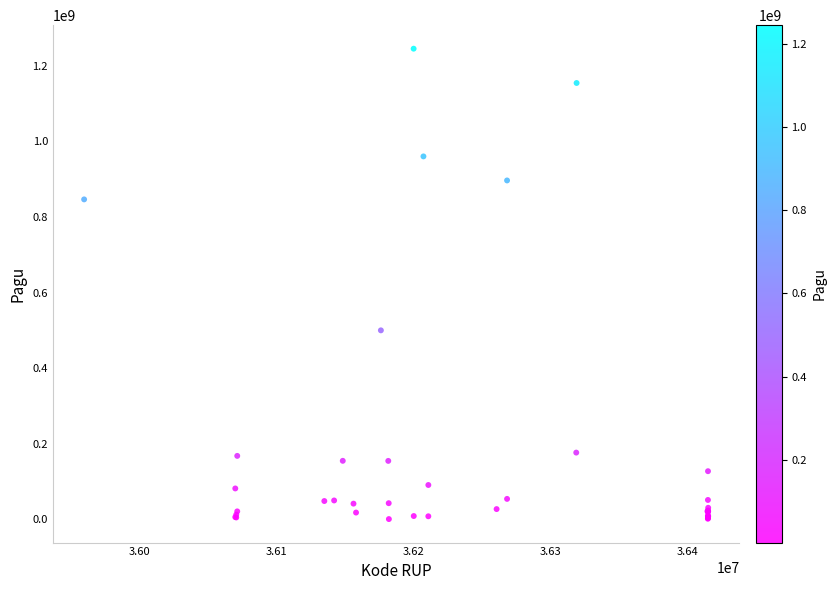

What Y value in the scatter plot is closest to 622840000?

499932000